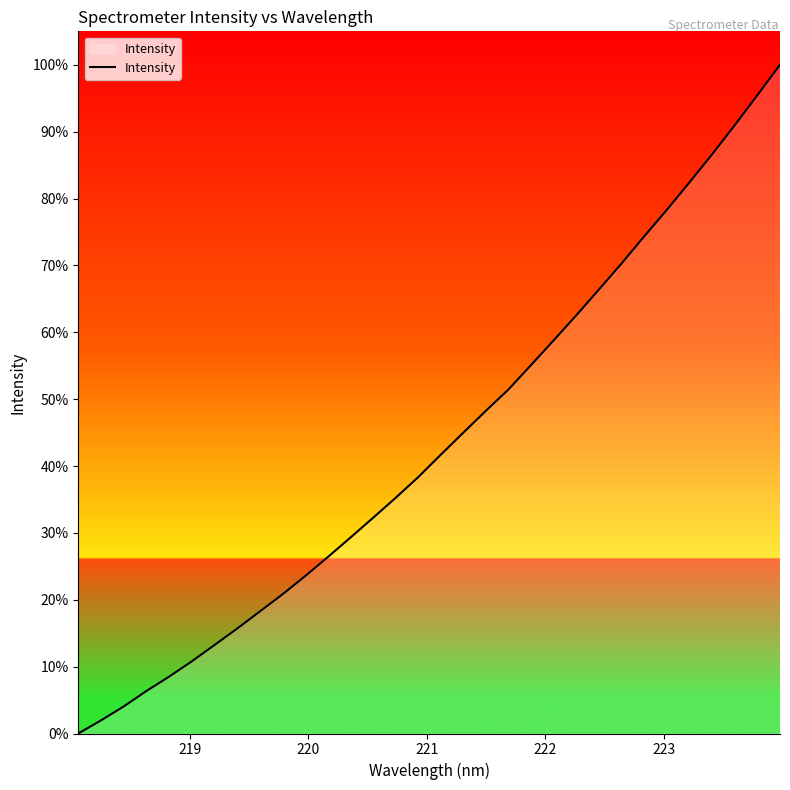

What is the greatest value displayed?

100.0